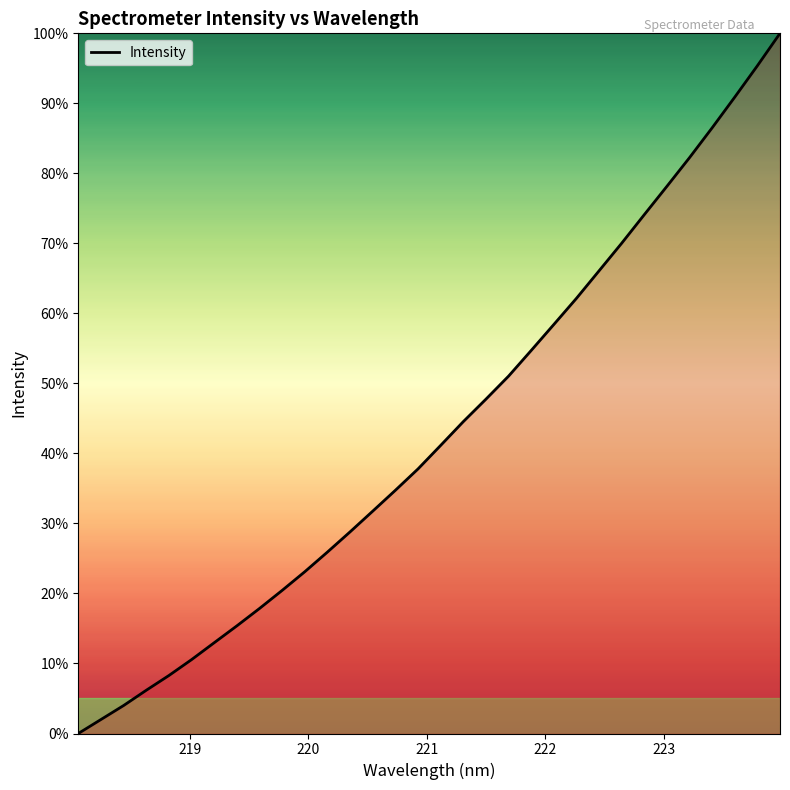

What is the difference between the maximum and minimum values?

100.0